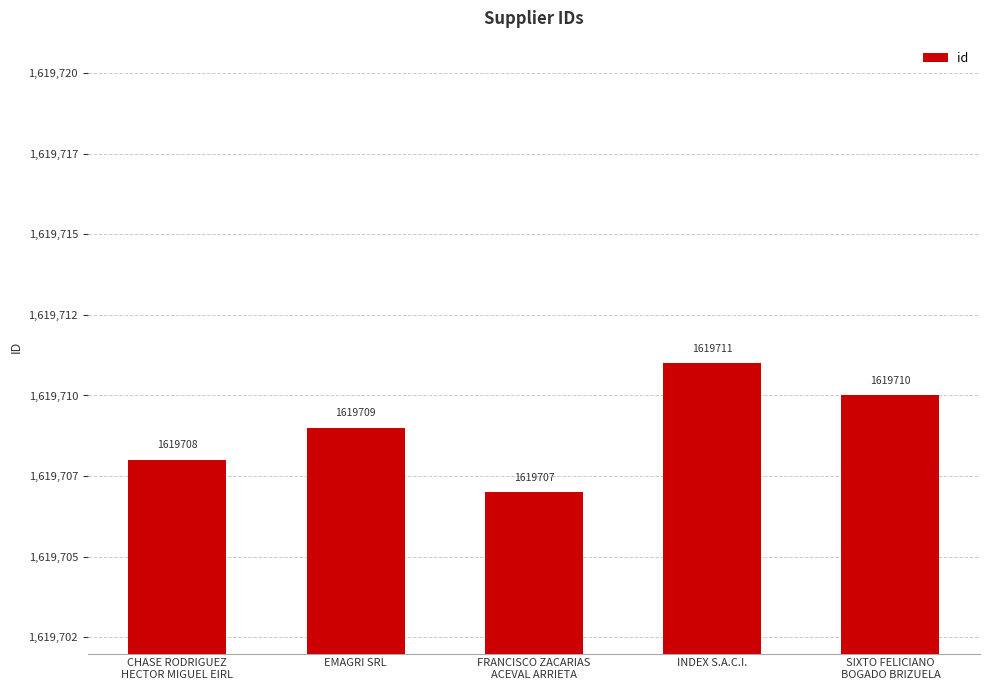

Reading left to right, transcribe all the data shown in this chart.

CHASE RODRIGUEZ
HECTOR MIGUEL EIRL=1619708	EMAGRI SRL=1619709	FRANCISCO ZACARIAS
ACEVAL ARRIETA=1619707	INDEX S.A.C.I.=1619711	SIXTO FELICIANO
BOGADO BRIZUELA=1619710